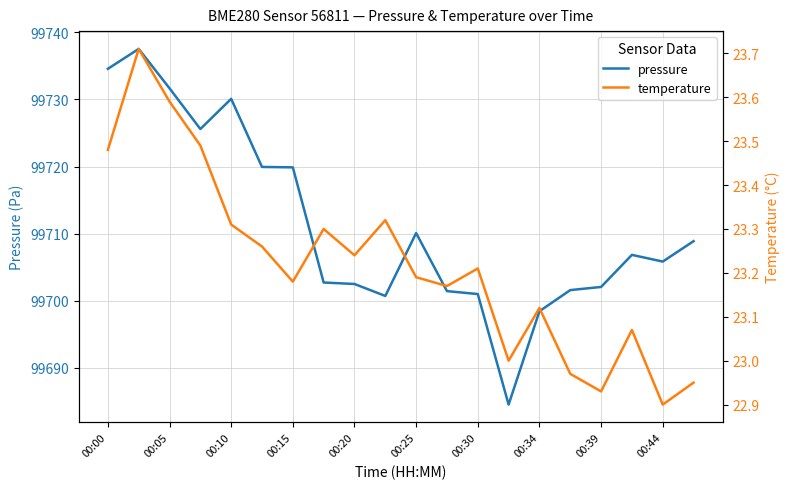

At which label is pressure closest to 99711?

00:25